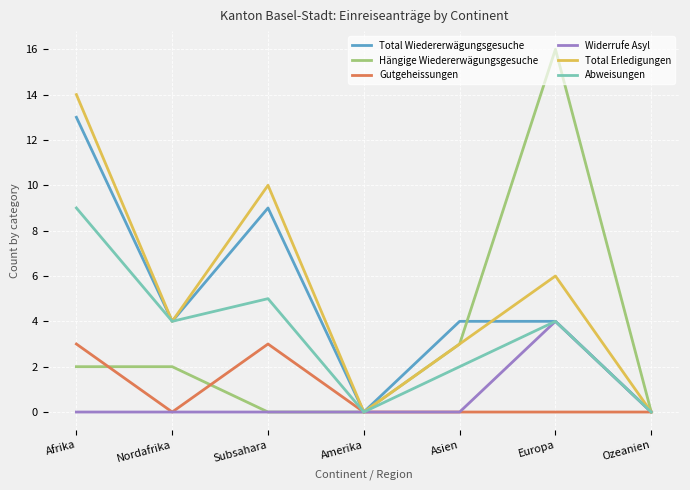

What is the difference between the highest and lowest values at Subsahara?

10